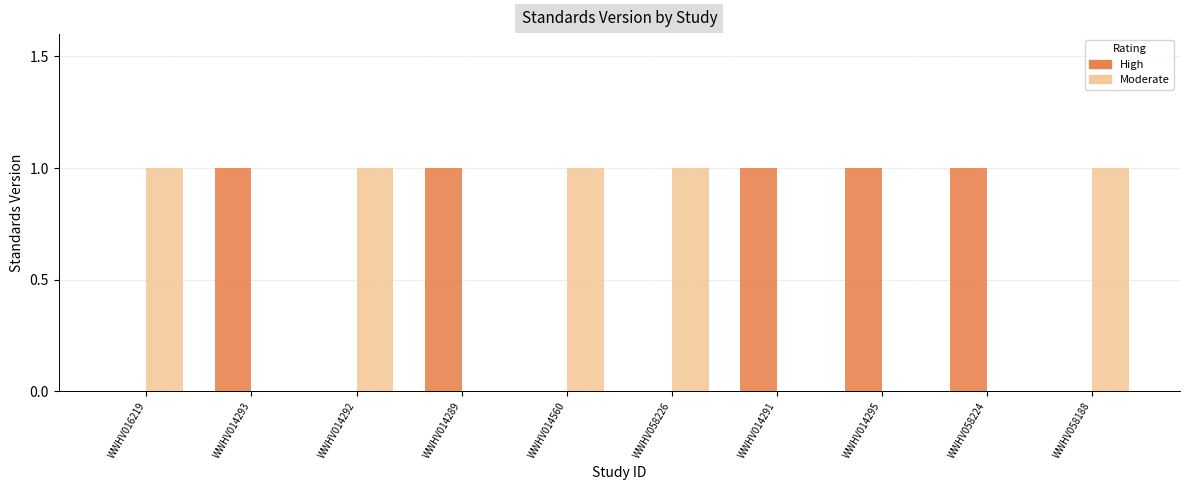

Is it true that High equals 0 at WWHV014560?

True